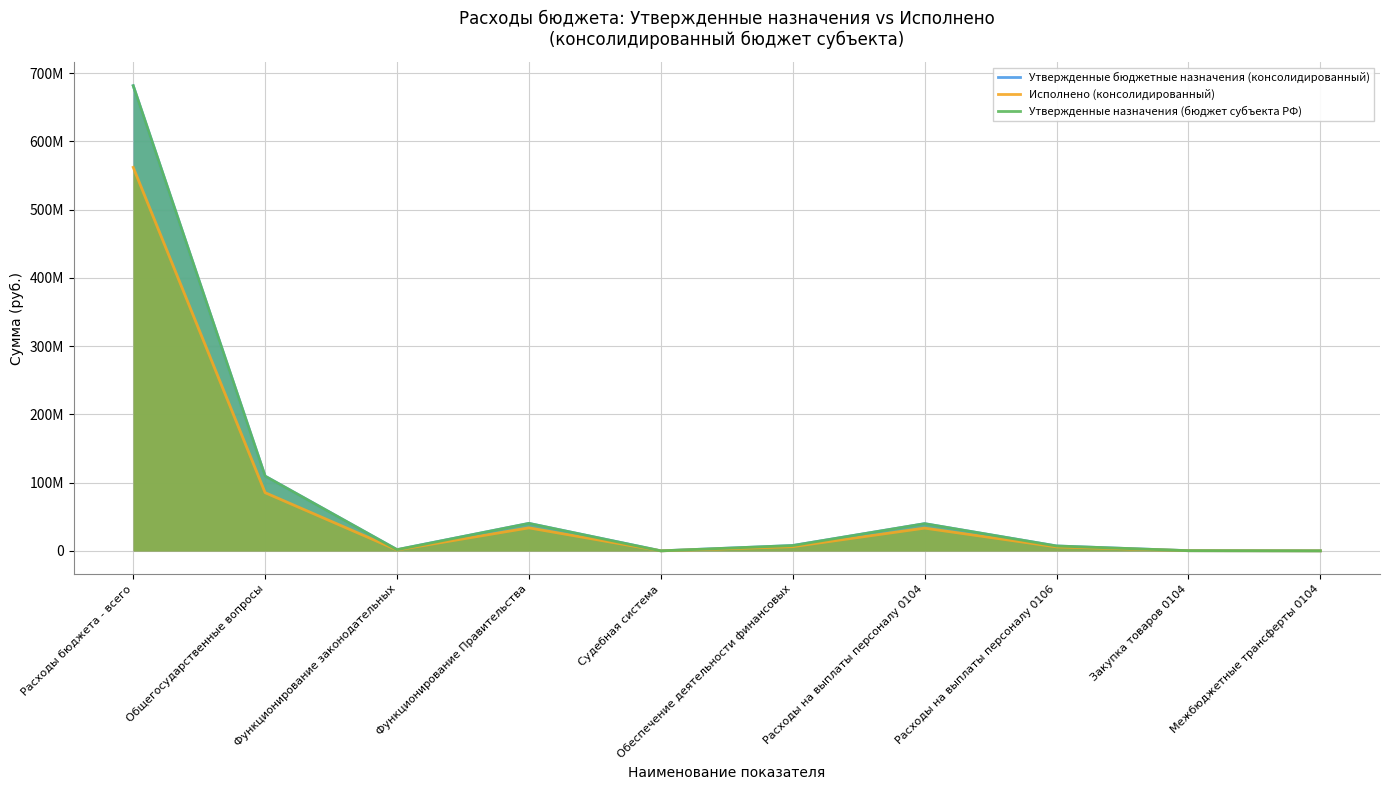

True or false: Исполнено (консолидированный) and Утвержденные назначения (бюджет субъекта РФ) cross at least once.

False